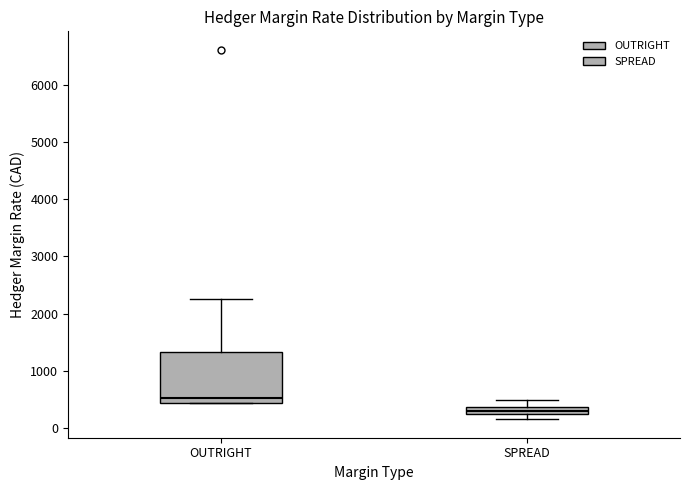

Where does the median line of the box for SPREAD sit on the y-axis? The values are not printed on the chart, so give them approximately, as read against the axis.

300